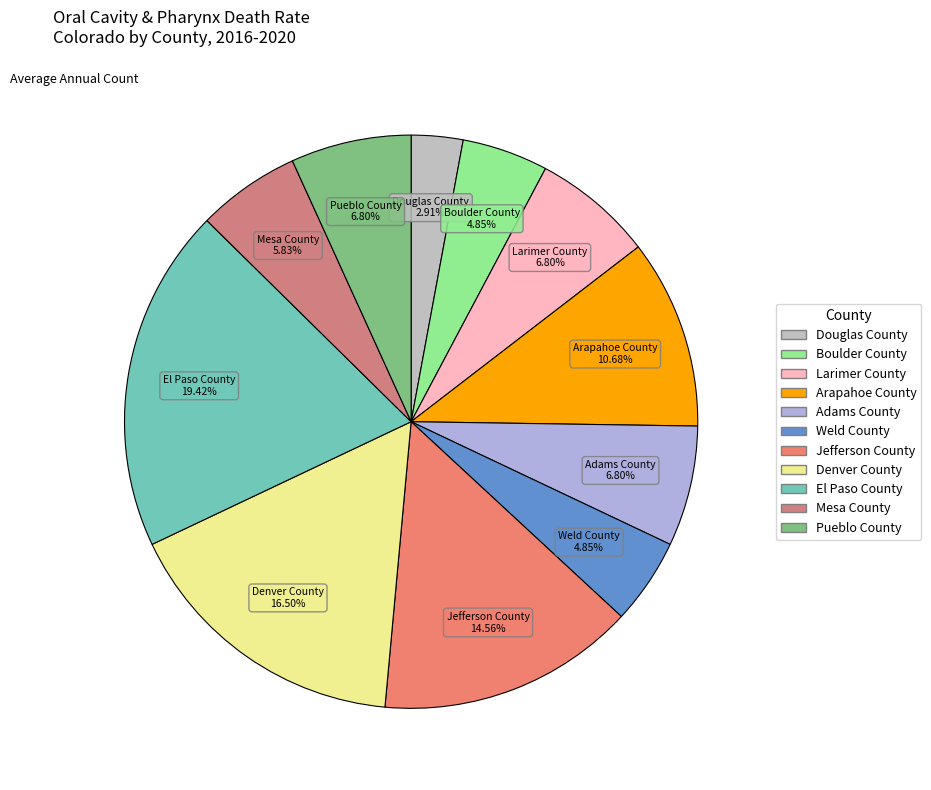

Between Jefferson County and Mesa County, which is larger?

Jefferson County